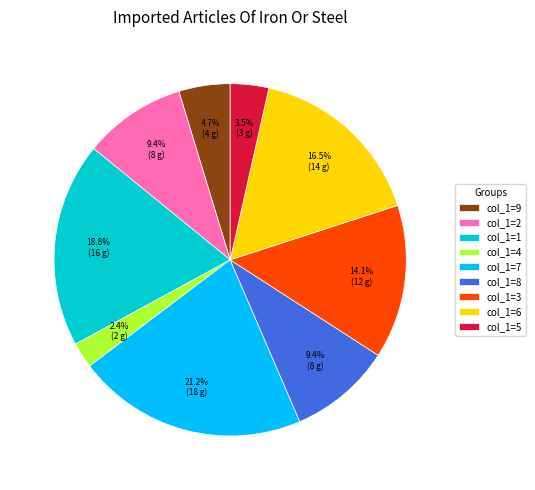

What is the total percentage of col_1=1 and col_1=2?

28.2%